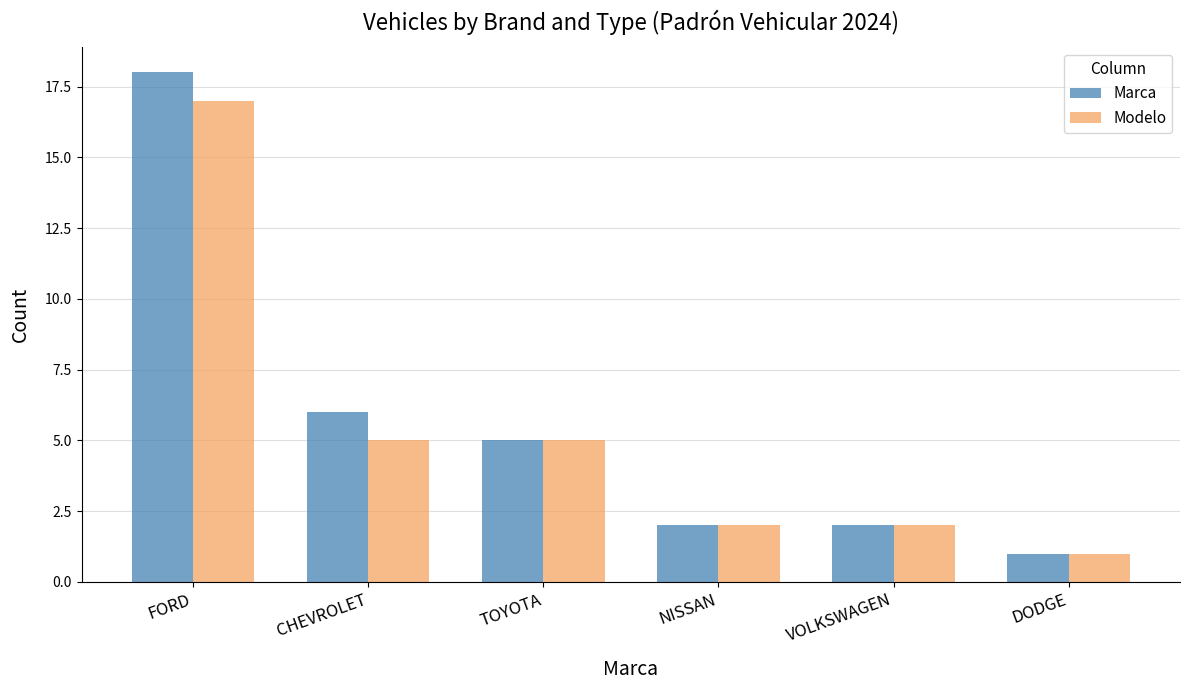

Which series has the widest spread of values?

Marca